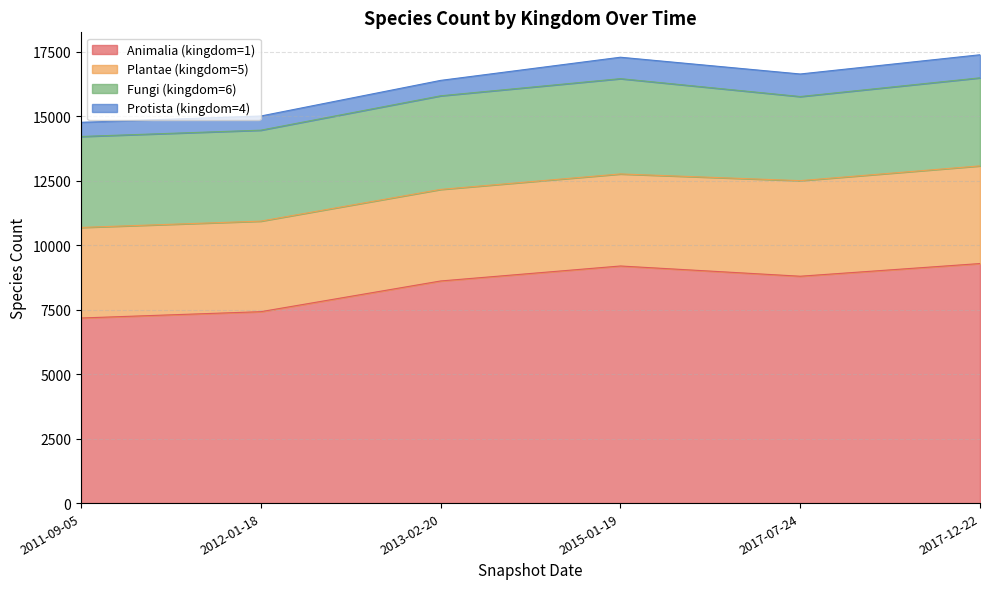

What is the label of the 2nd point from the left?

2012-01-18